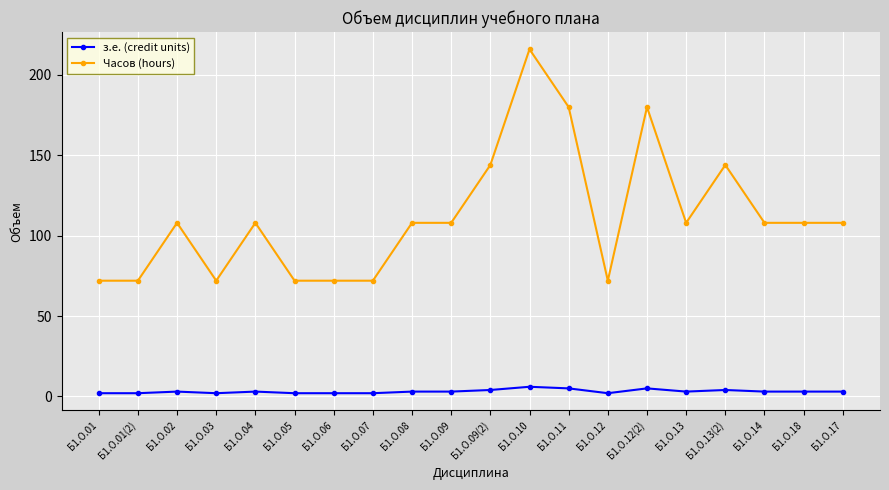

What is the sum of all з.е. (credit units) values?

62